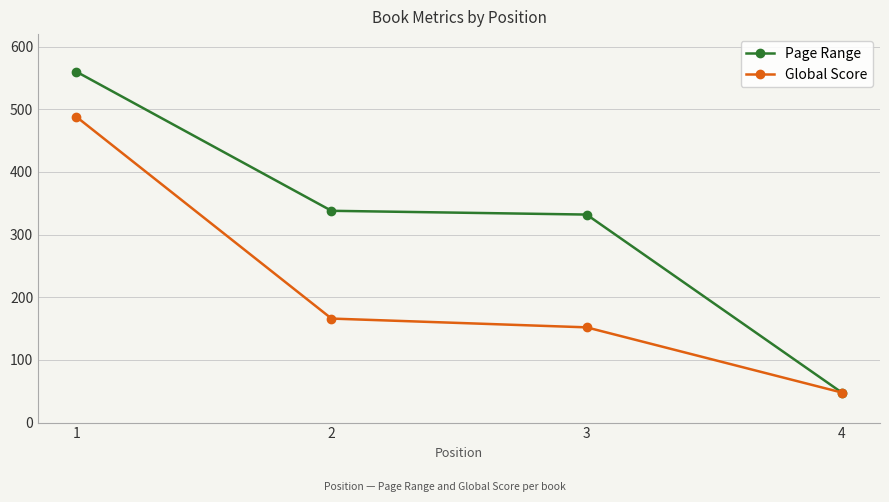

True or false: Global Score has more than 1 interior local peaks.

False